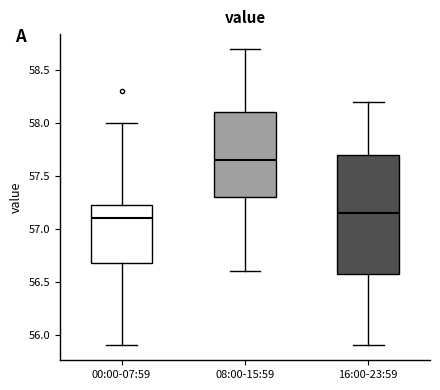

Reading left to right, read every box against the y-axis: the position of its median line, the range the box covers, and the ends of its whiskers. The values are not printed on the chart, so give them approximately, as read against the axis.

00:00-07:59: median 57.10, box 56.70 to 57.25, whiskers 55.90 to 58.00
08:00-15:59: median 57.65, box 57.30 to 58.10, whiskers 56.60 to 58.70
16:00-23:59: median 57.15, box 56.60 to 57.70, whiskers 55.90 to 58.20